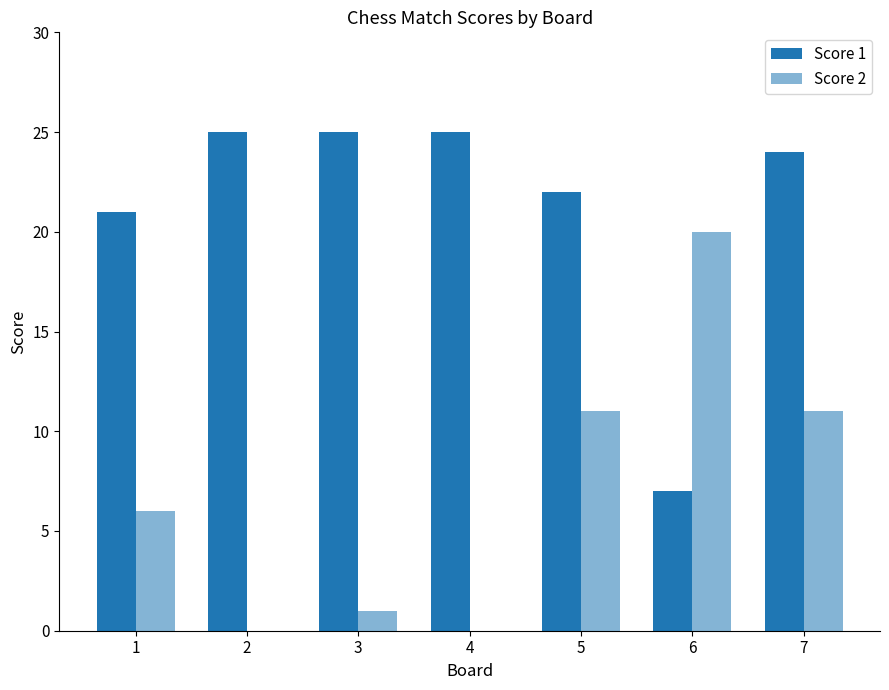

How many series are shown in this chart?

2